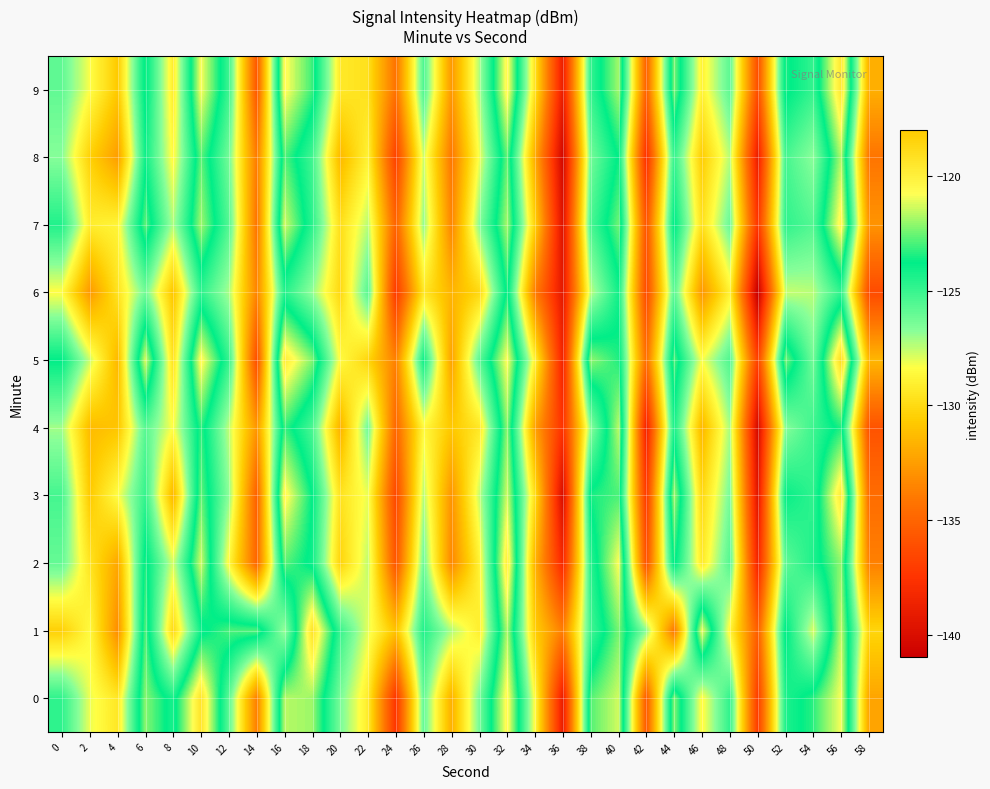

At which category is the sum across all series the highest?

56